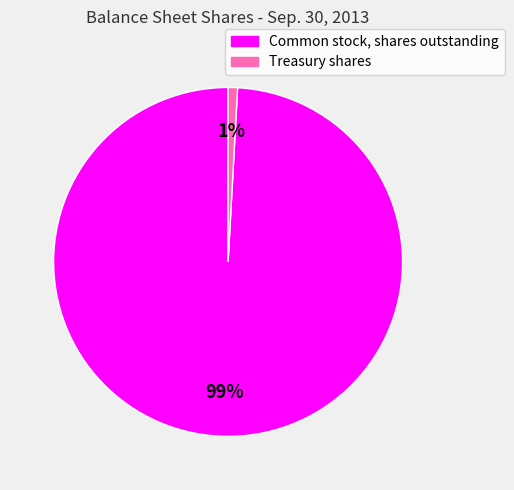

How many slices are in this pie chart?

2